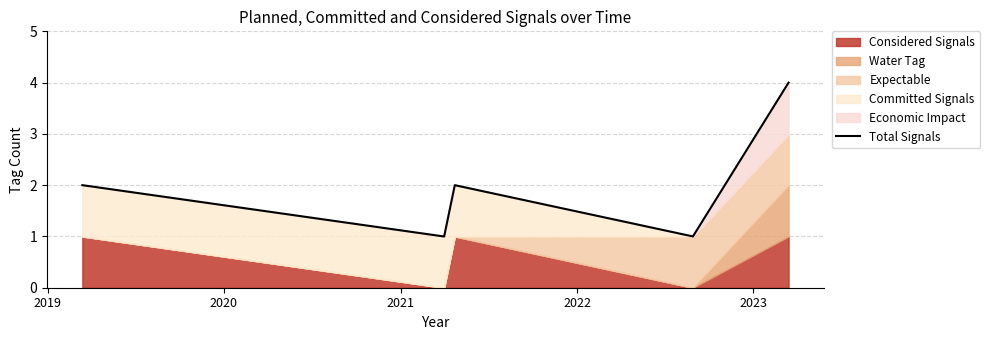

What is the highest value of the Total Signals series?

4